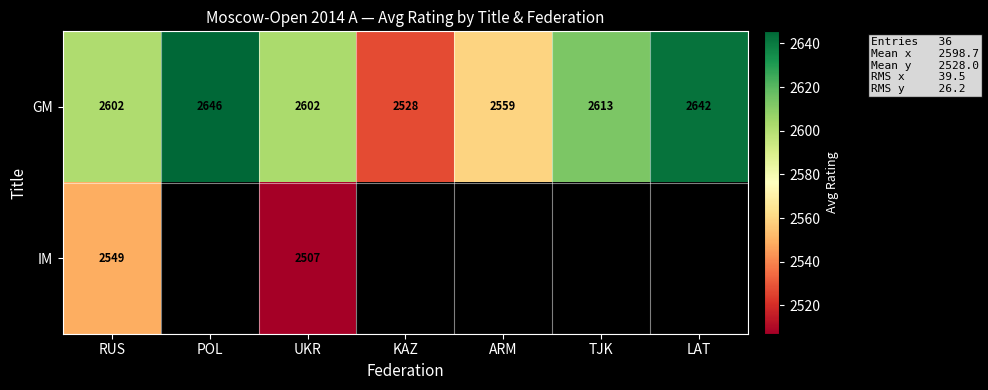

What is the minimum value shown in the chart?

2507.0